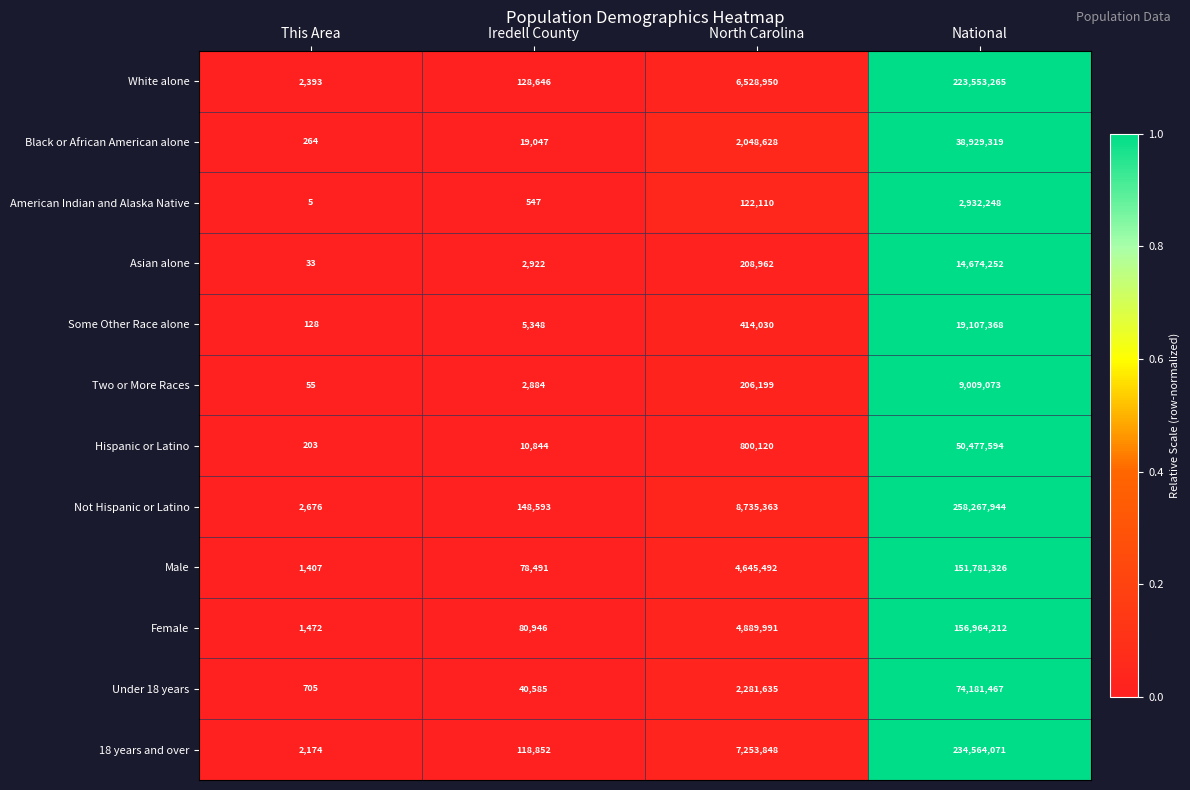

How many categories are shown in the chart?

4